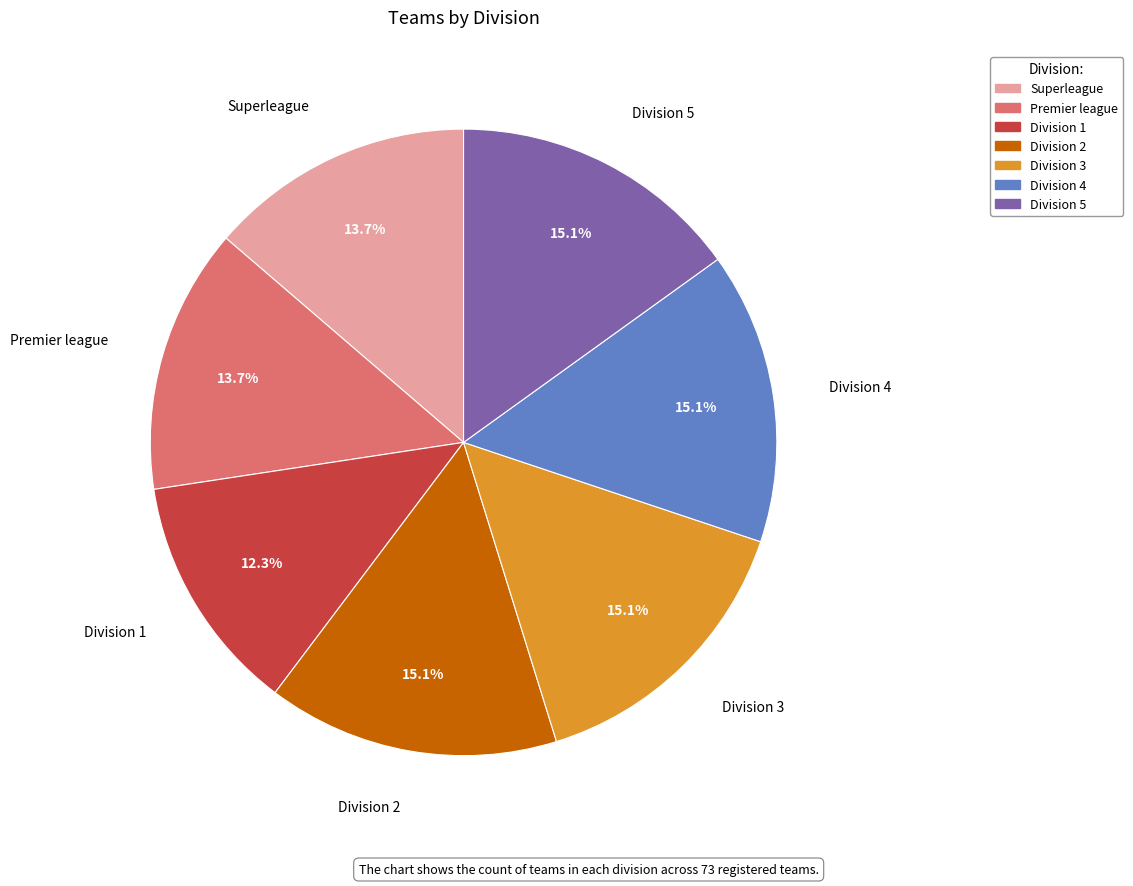

What percentage is the Division 2 slice, to the nearest percent?

15%